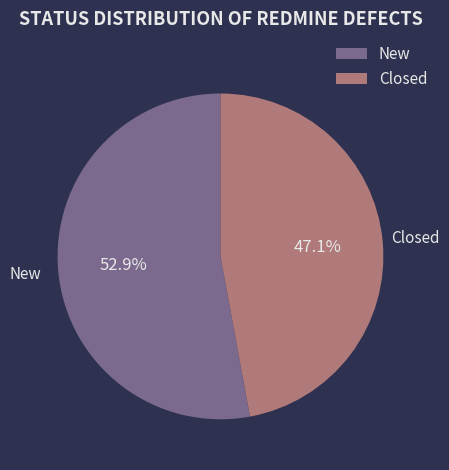

How many slices are in this pie chart?

2